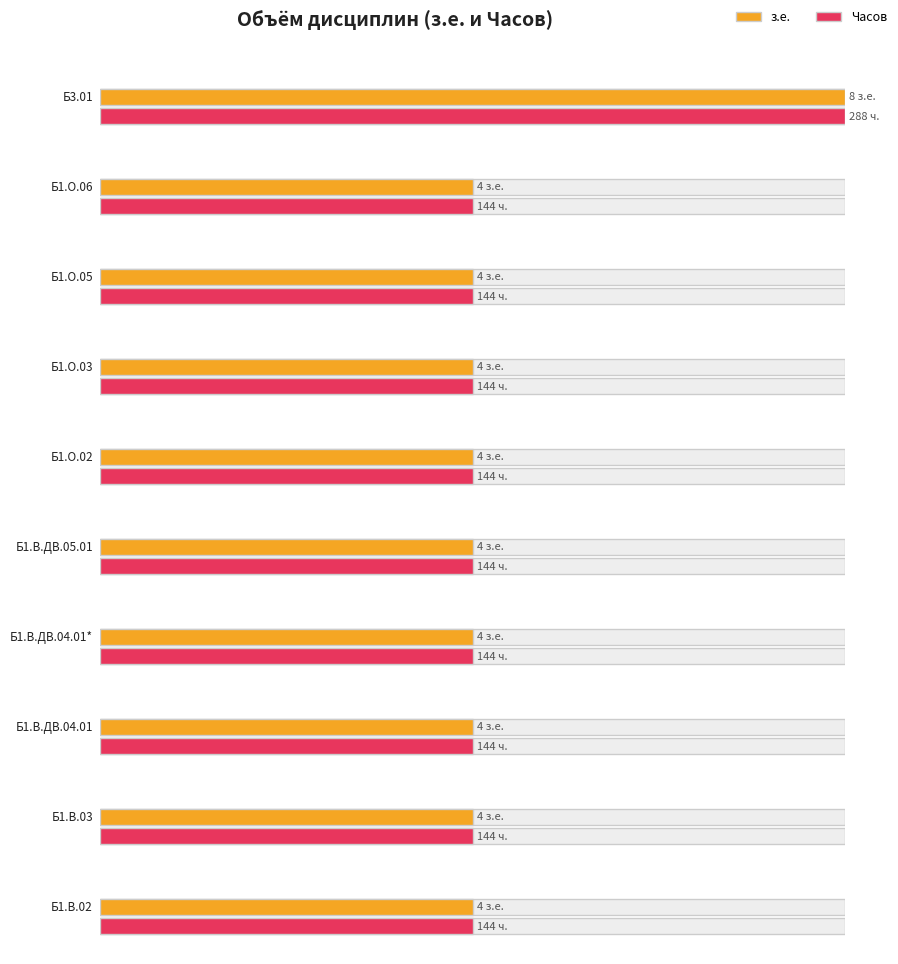

Rank the series by their average value, from lowest to highest.

з.е., Часов